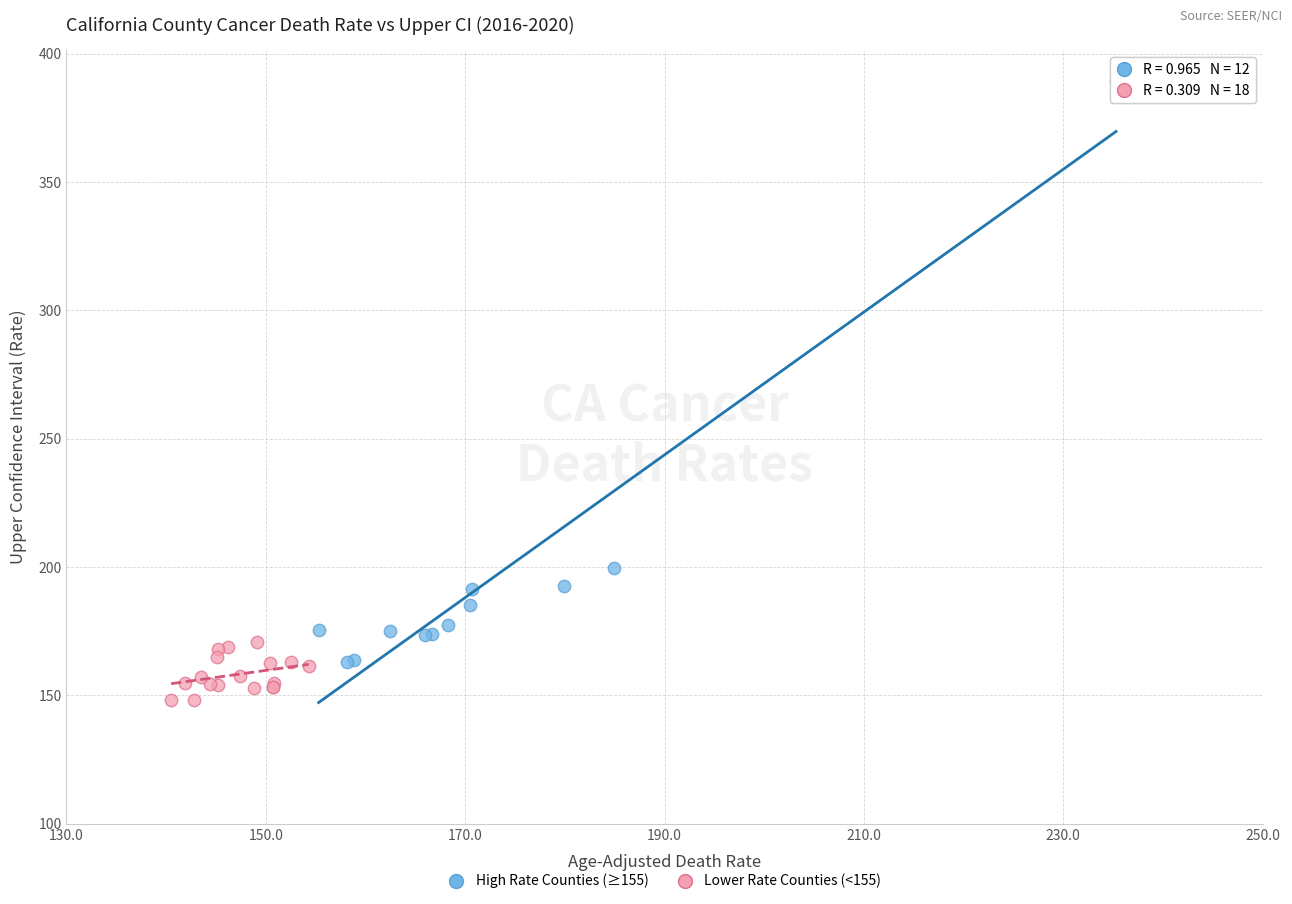

What are all the series names shown in the legend?

High Rate Counties (≥155), Lower Rate Counties (<155)